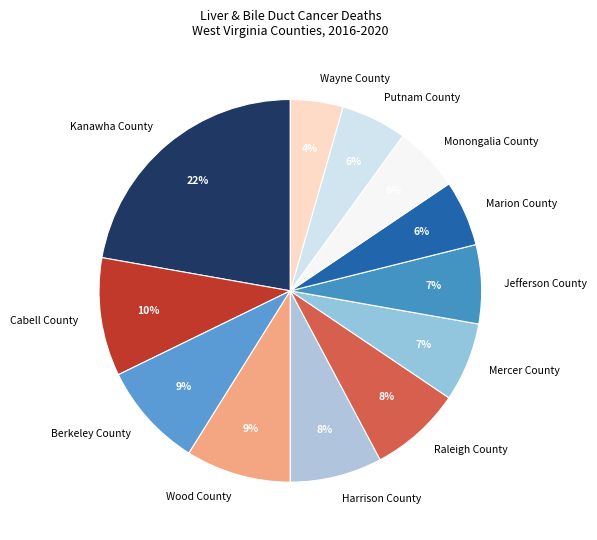

To the nearest percent, what is the combined percentage of Cabell County and Mercer County?

17%